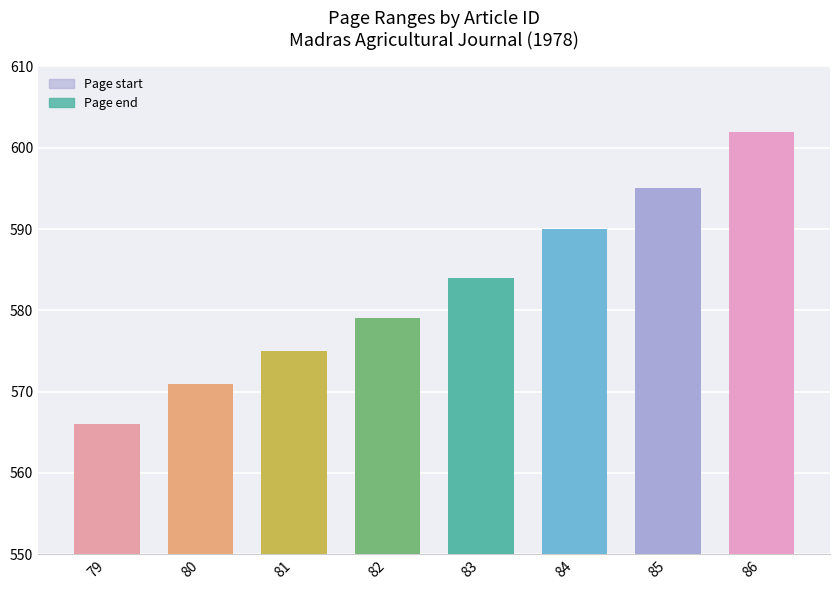

Which category has the lowest value in the Page start series?

79